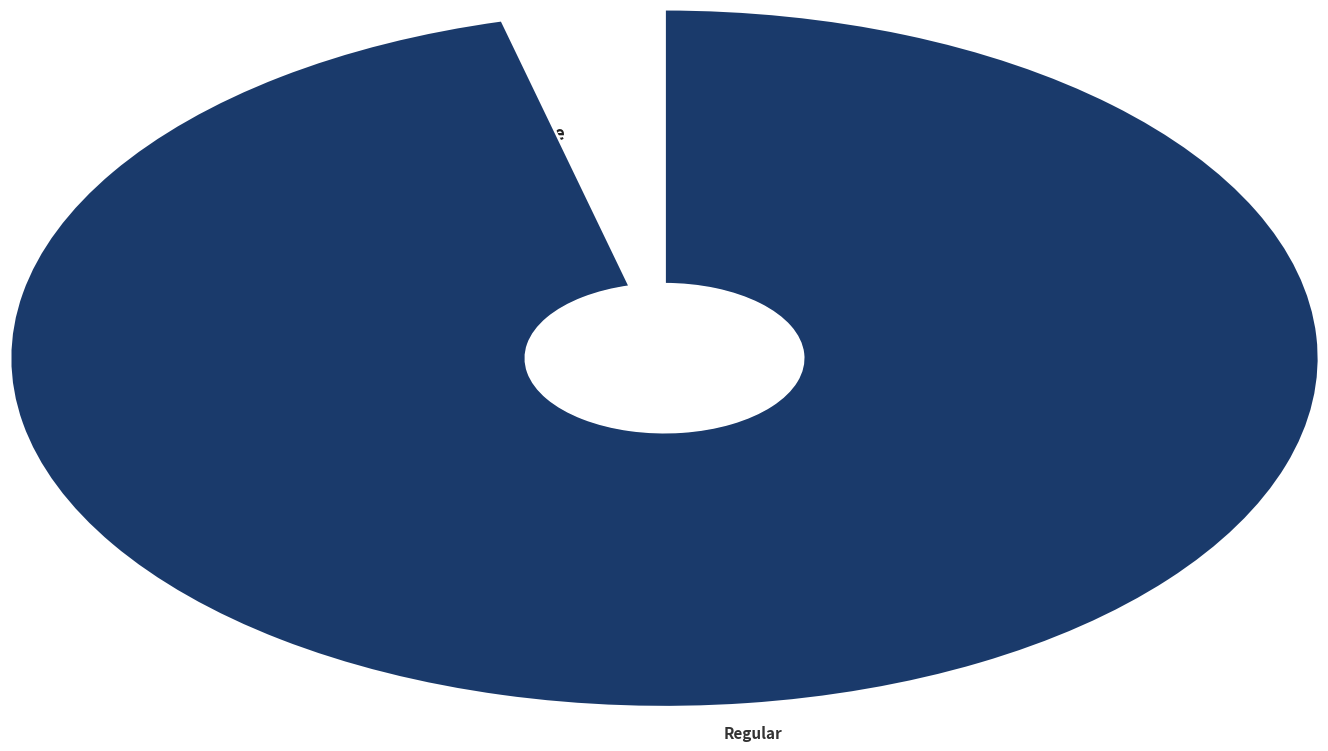

Is there a majority slice in this chart?

Yes